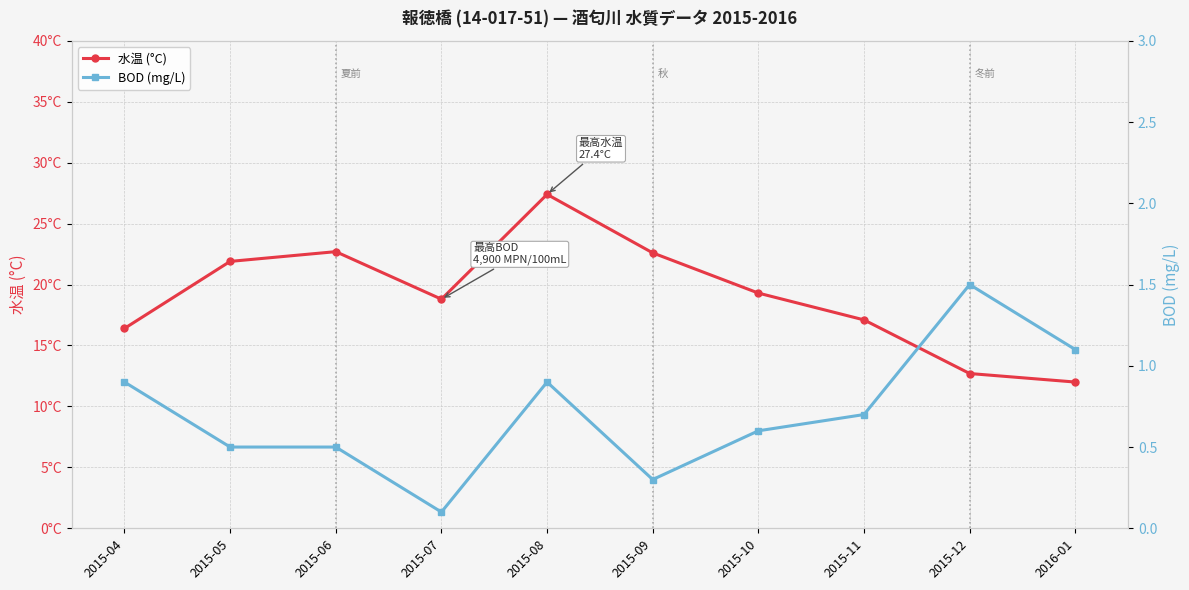

What is the difference between the maximum and second lowest values in the 水温 (°C) series?

14.7